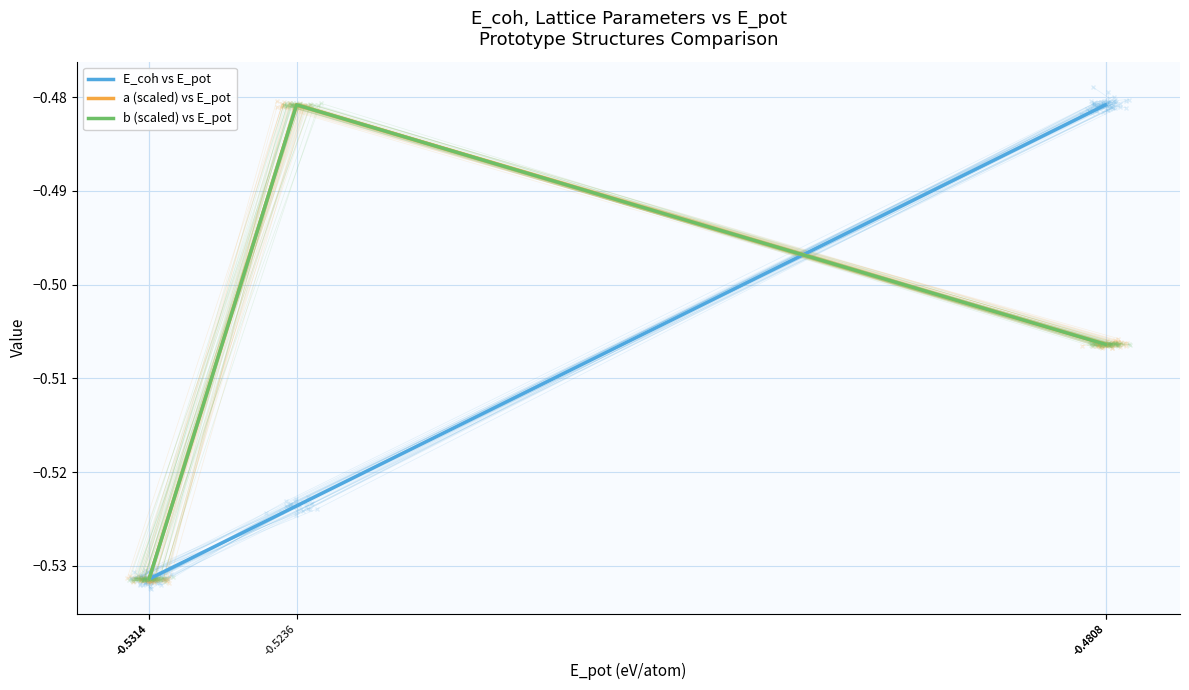

What is the difference between the maximum and minimum values in the b (scaled) vs E_pot series?

0.1